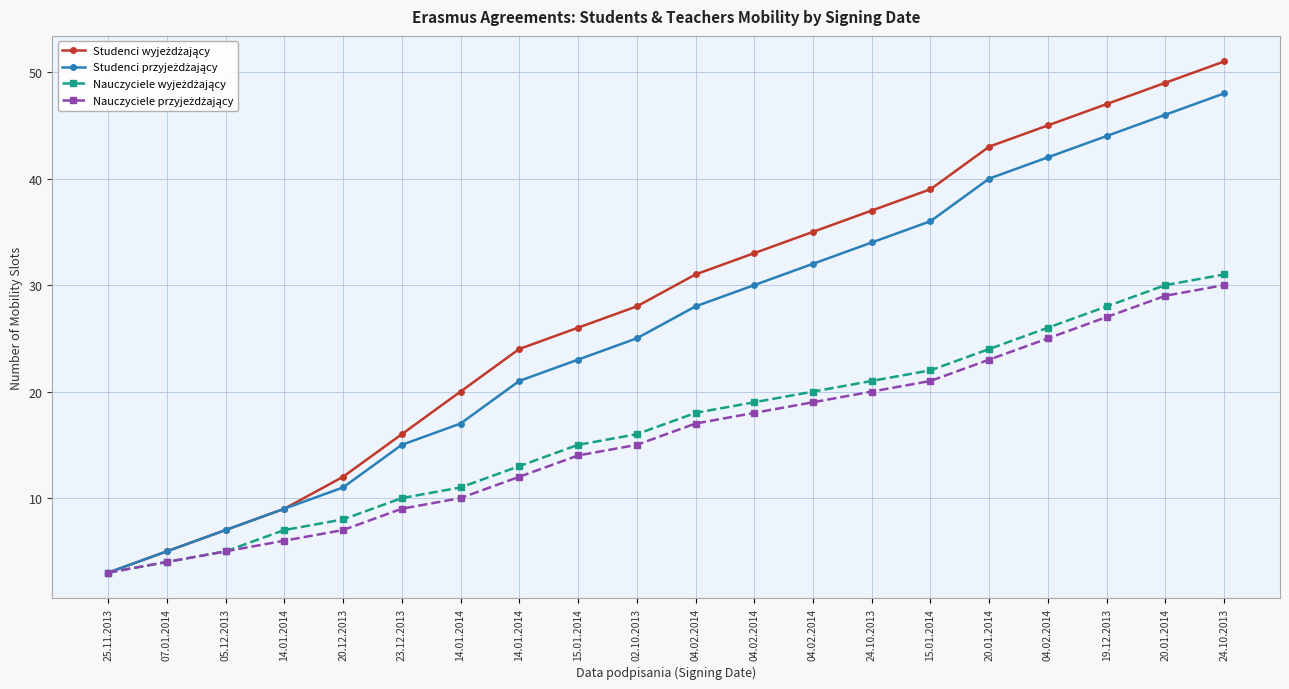

Is this an area chart (filled region under the line)?

No